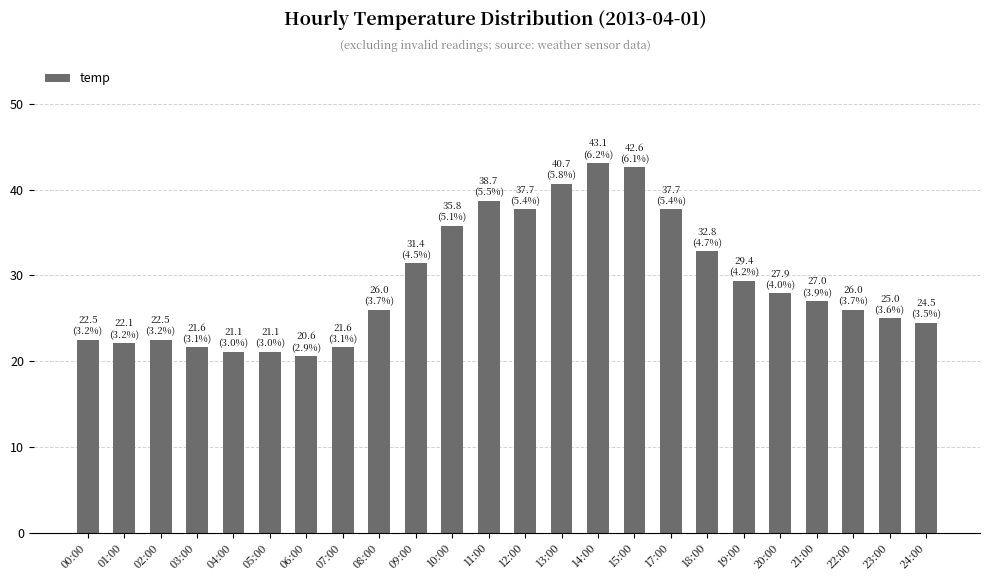

The value at 20:00 is 27.9. True or false?

True